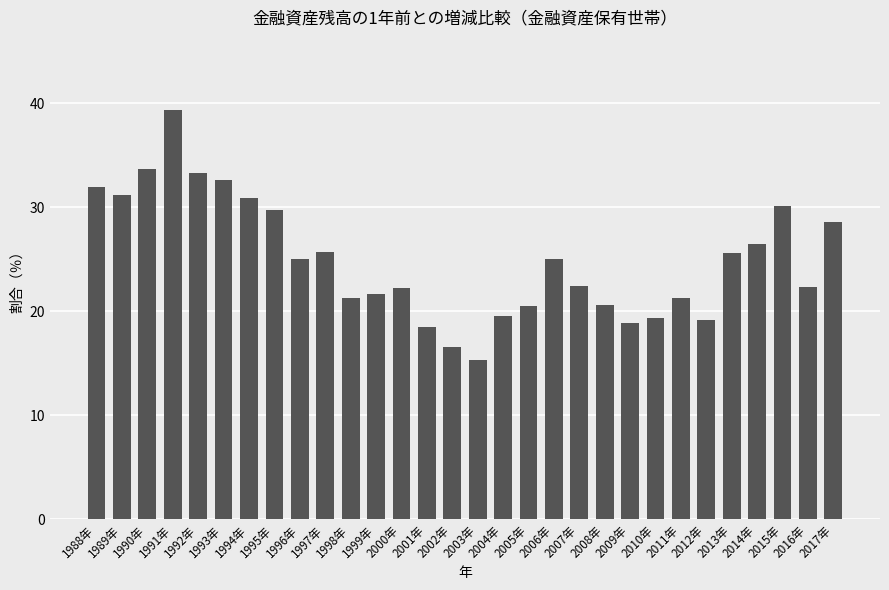

How many categories are shown in the chart?

30